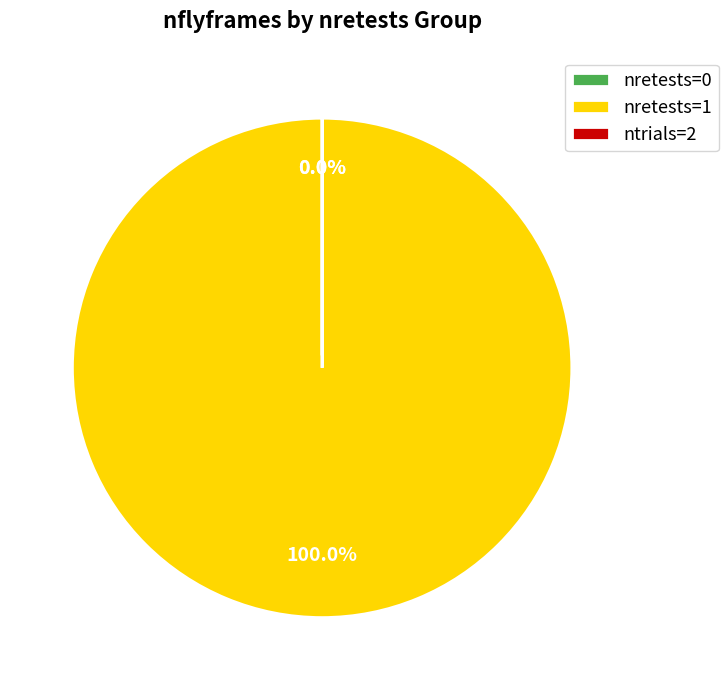

Which slice is the largest?

nretests=1